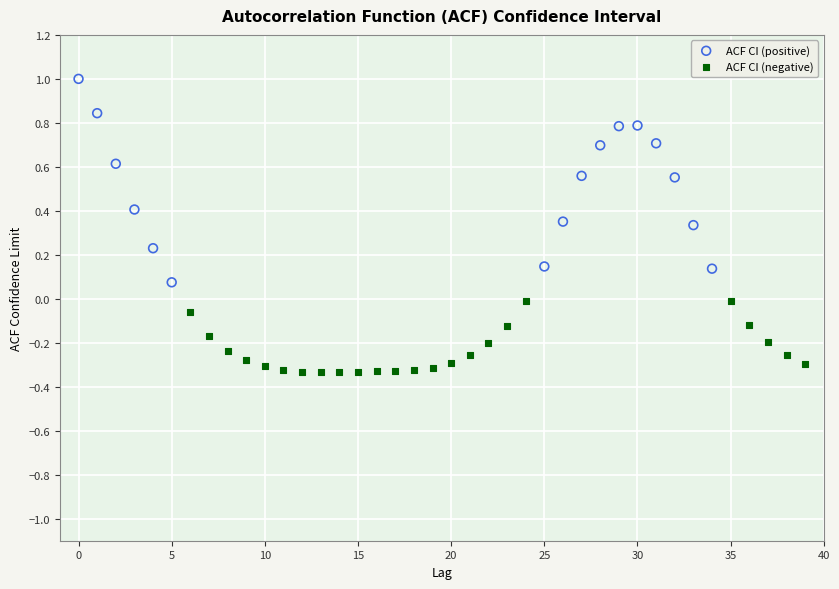

Which series reaches the maximum Y coordinate?

ACF CI (positive)